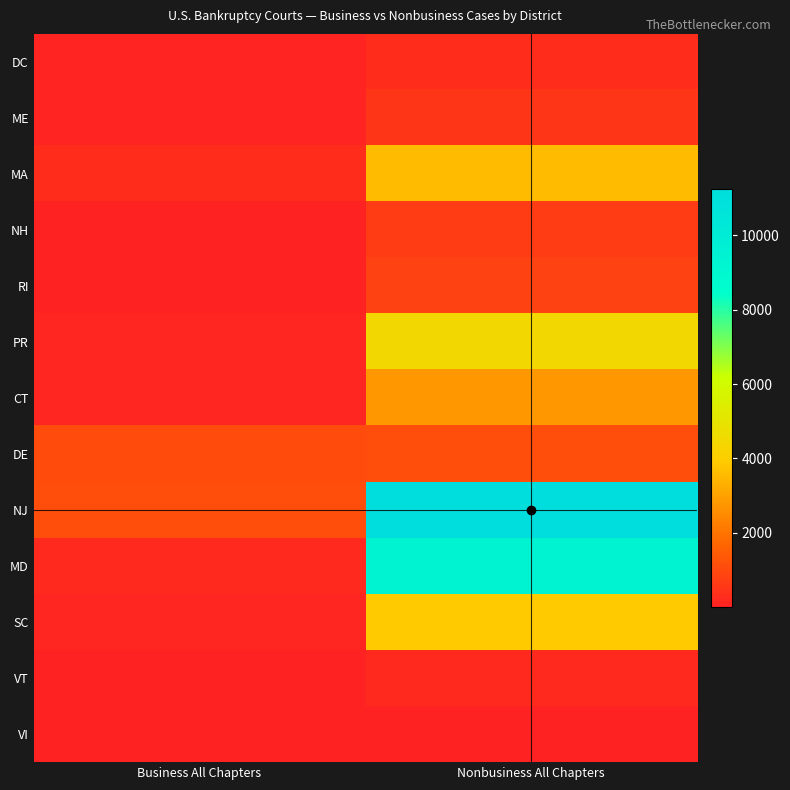

How many series are shown in this chart?

13